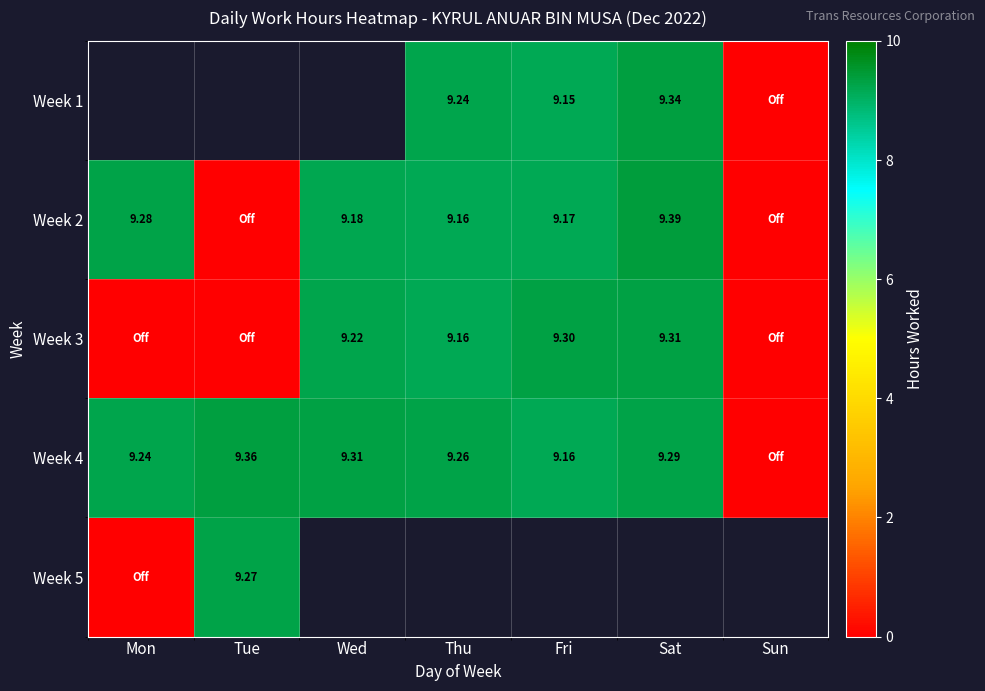

The Week 4 series shows 5.8 at Mon. True or false?

False